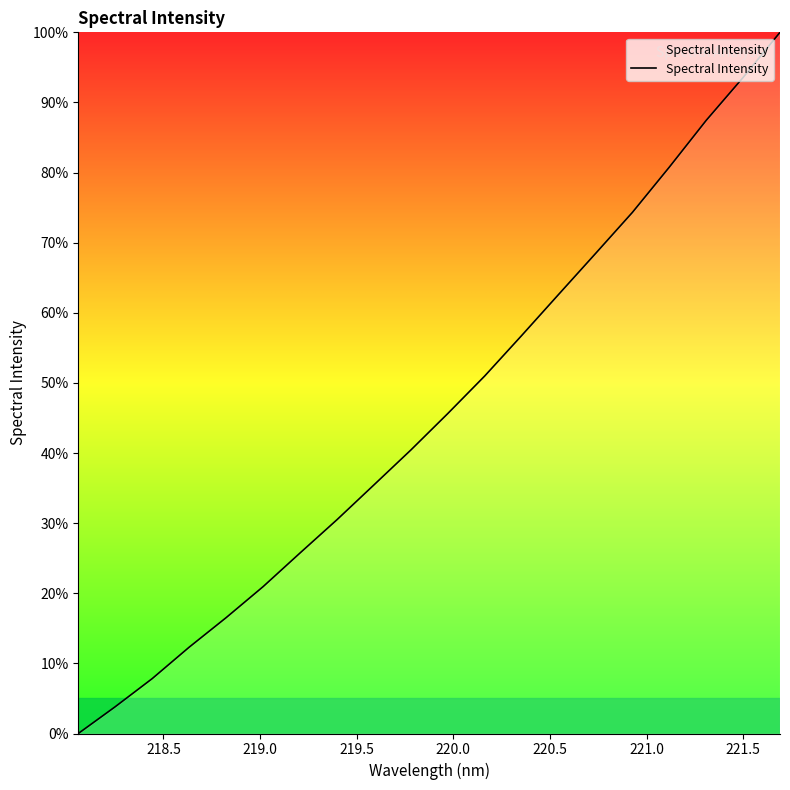

What is the maximum value shown in the chart?

100.0